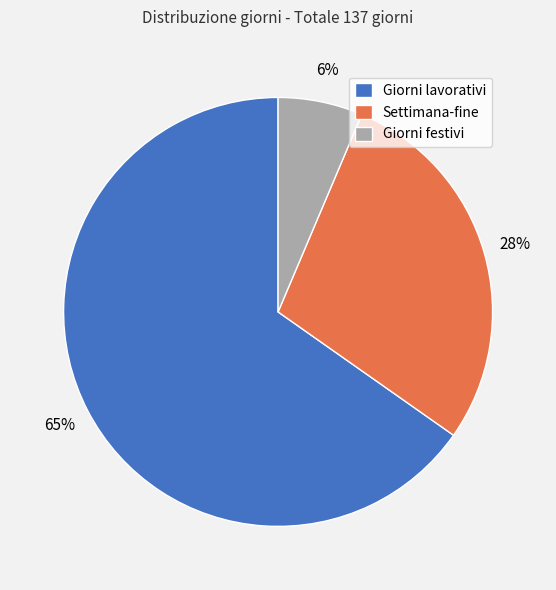

Rank the categories by value from lowest to highest.

Giorni festivi, Settimana-fine, Giorni lavorativi